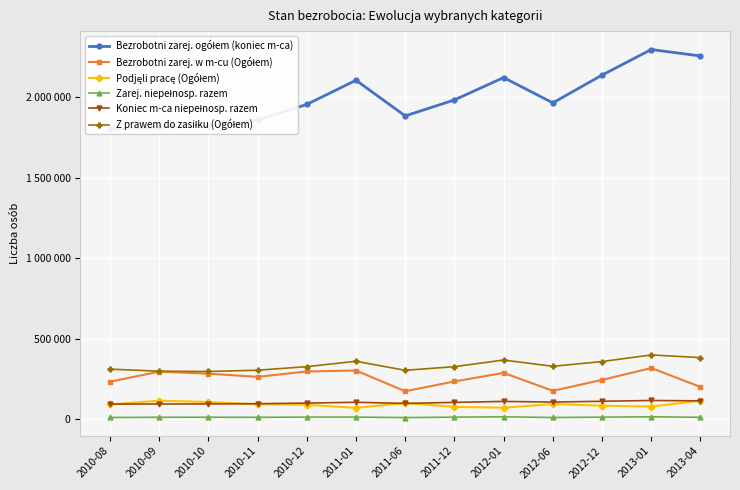

What is the minimum value shown in the chart?

10287